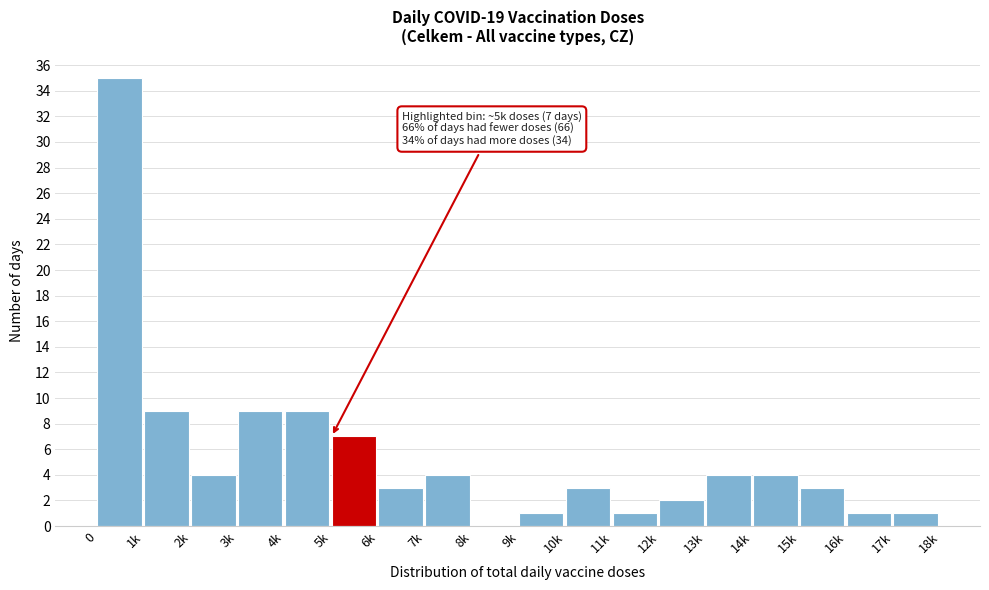

Reading left to right, list all the values displayed in this chart.

0=35	1k=9	2k=4	3k=9	4k=9	5k=7	6k=3	7k=4	8k=0	9k=1	10k=3	11k=1	12k=2	13k=4	14k=4	15k=3	16k=1	17k=1